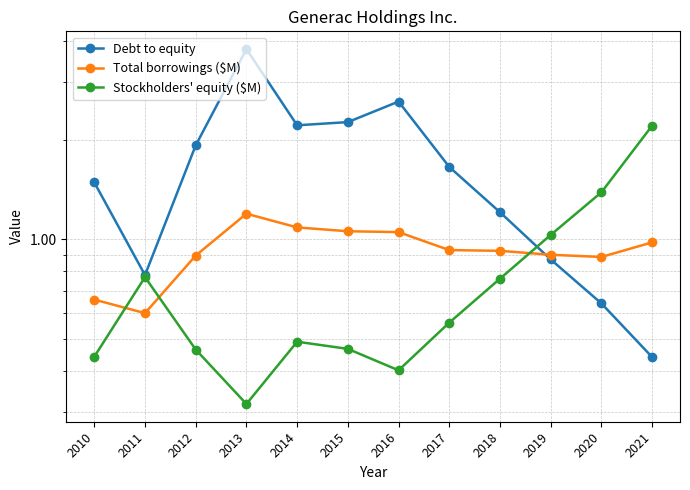

How many lines are shown in the chart?

3